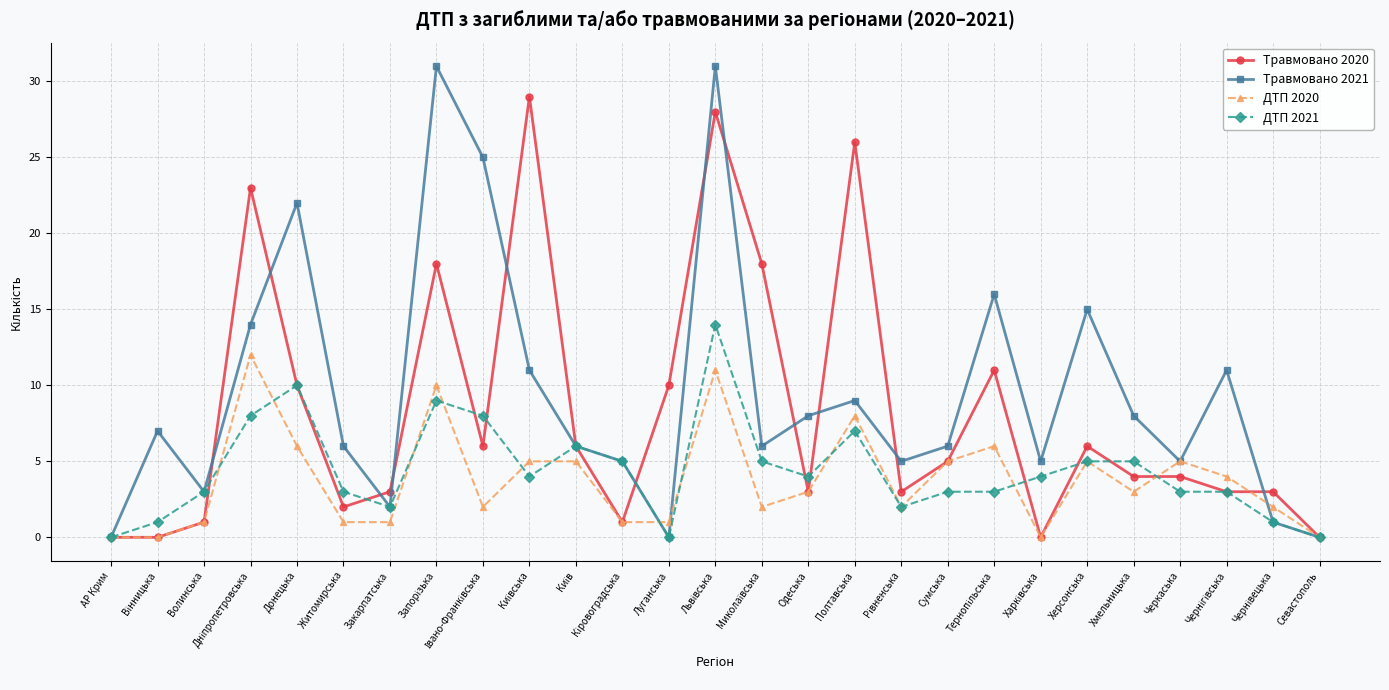

What is the sum of the ДТП 2020 values at Закарпатська and Житомирська?

2